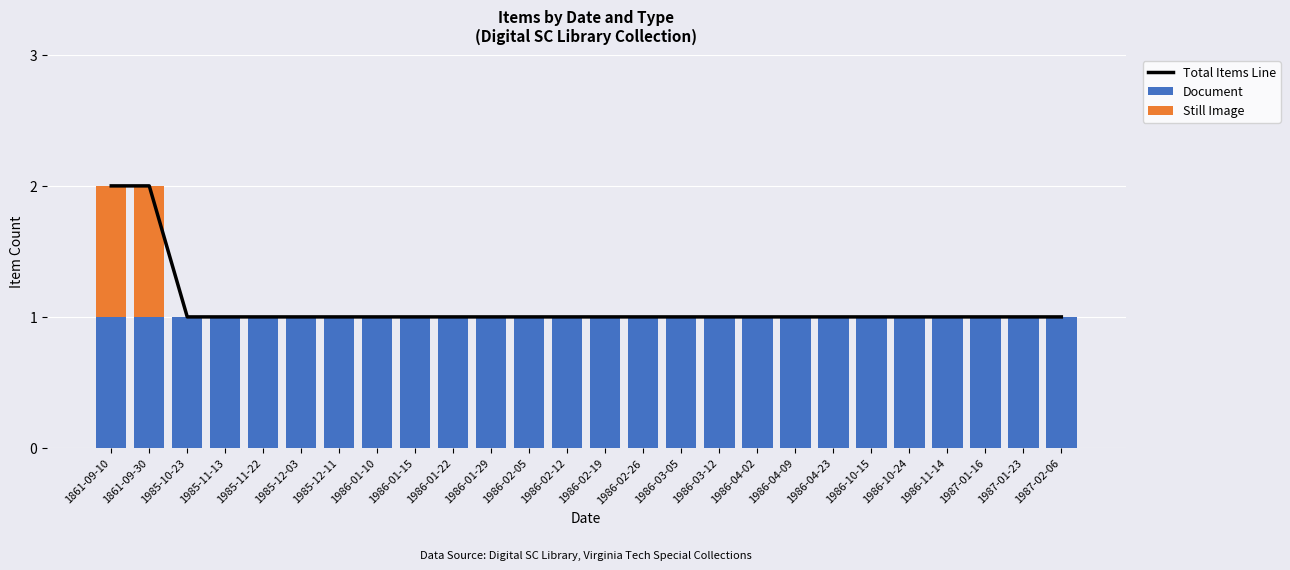

List the series in order of their peak value, lowest first.

Document, Still Image, Total Items Line